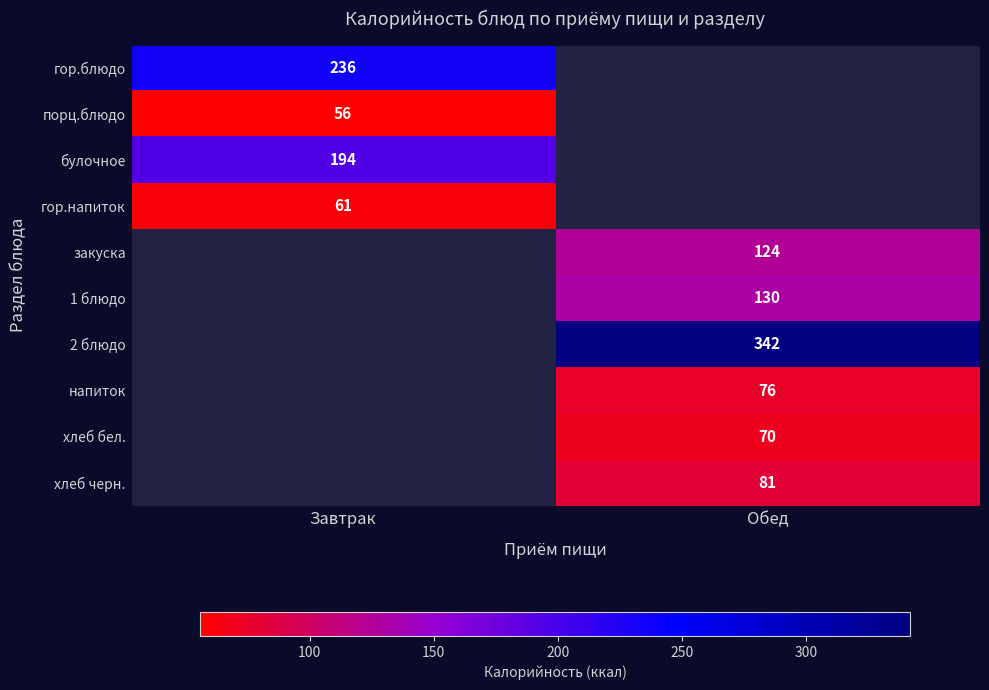

The закуска series shows 124 at Обед. True or false?

True